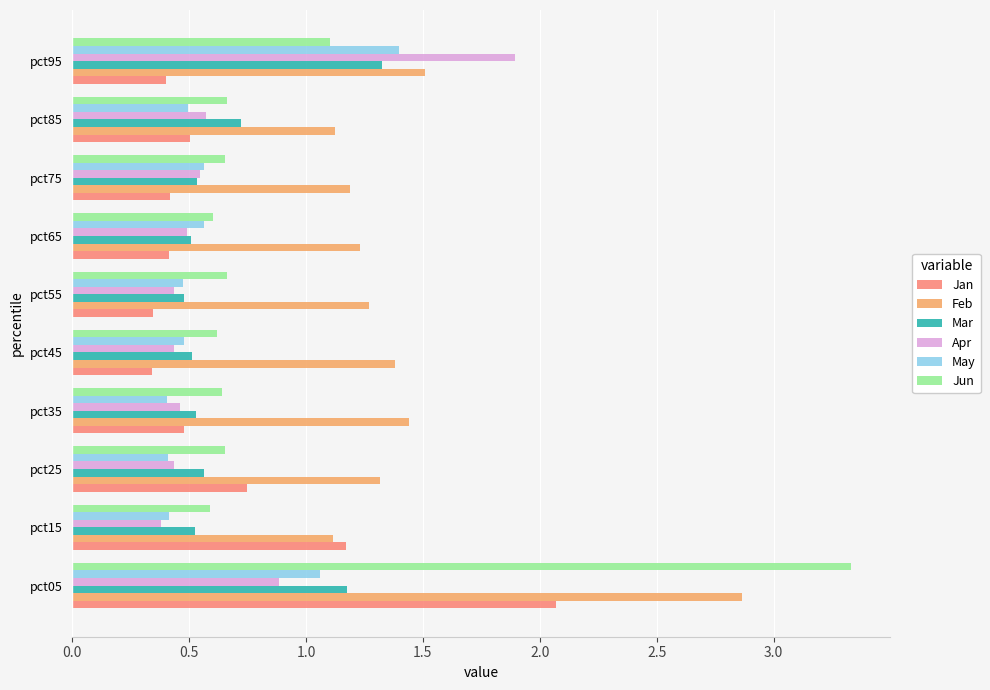

What is the sum of all Feb values?

14.4